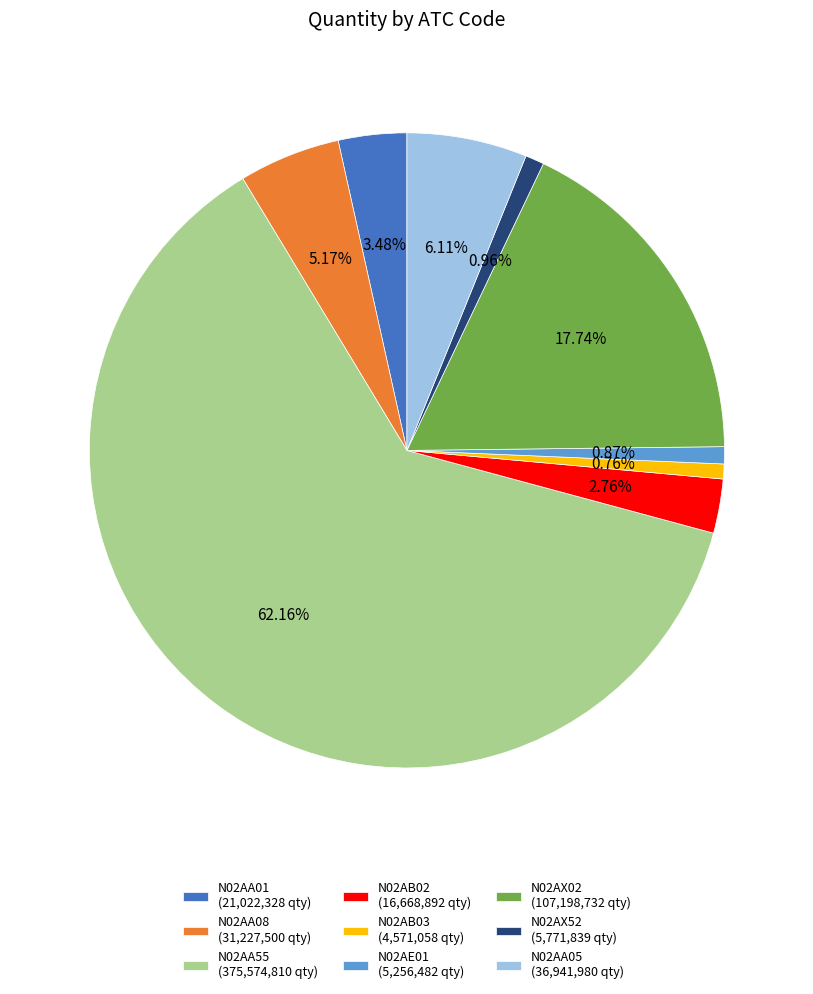

Is there a majority slice in this chart?

Yes